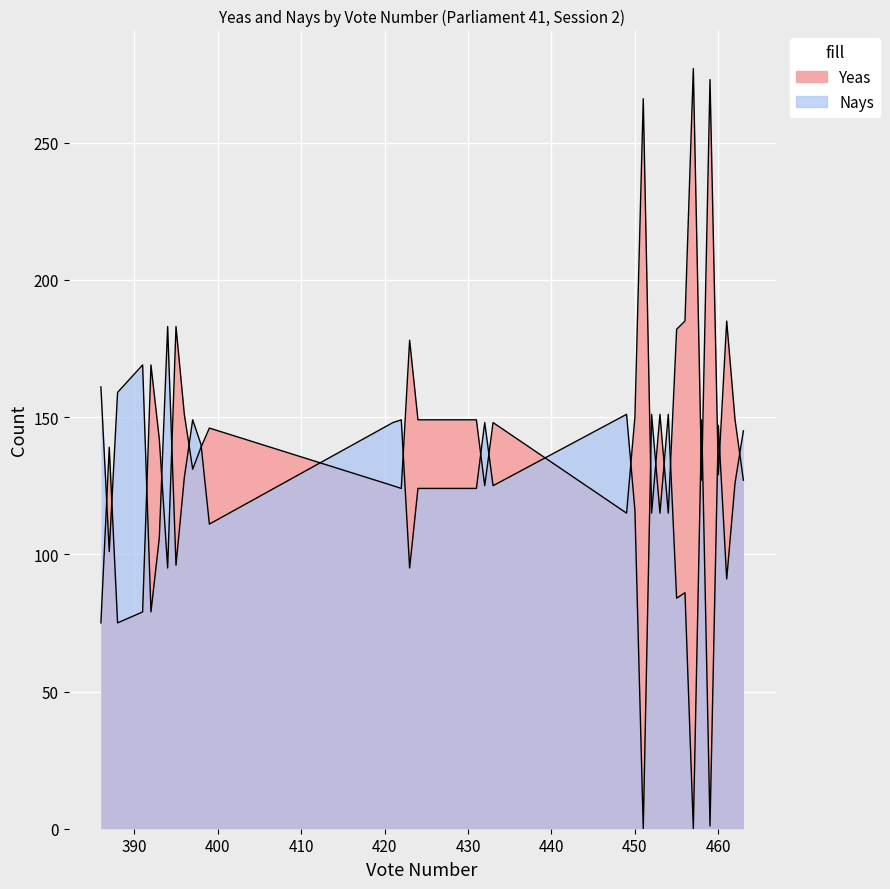

How many categories are shown in the chart?

40